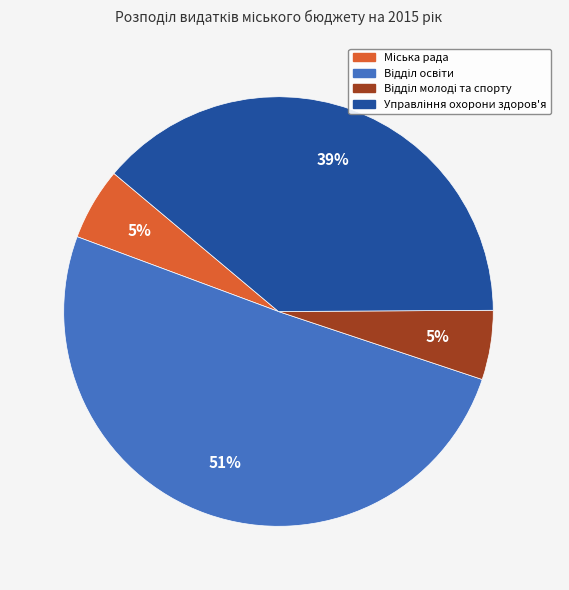

To the nearest percent, what is the average slice percentage?

25%